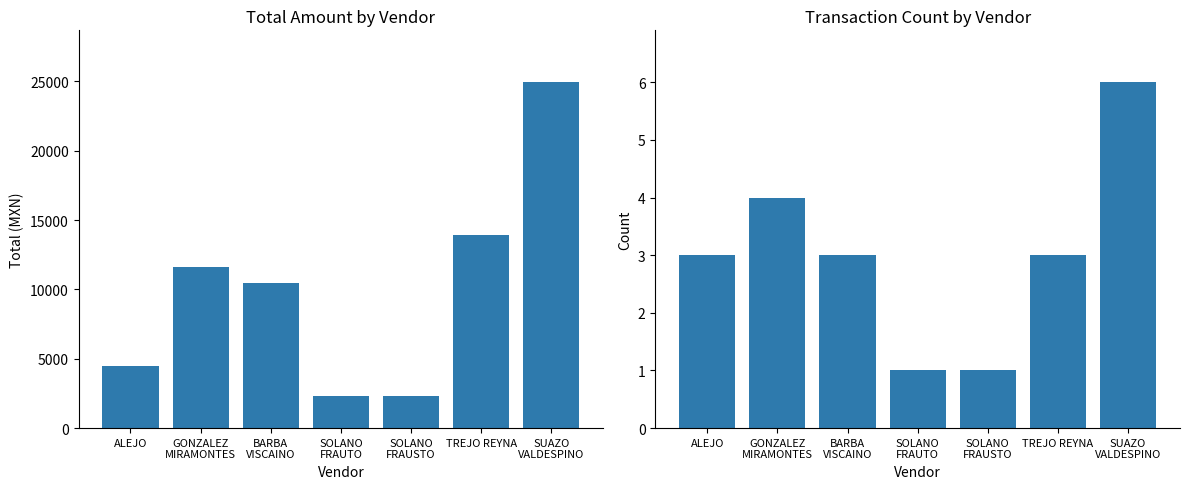

Read the Count value at SOLANO
FRAUSTO.

1